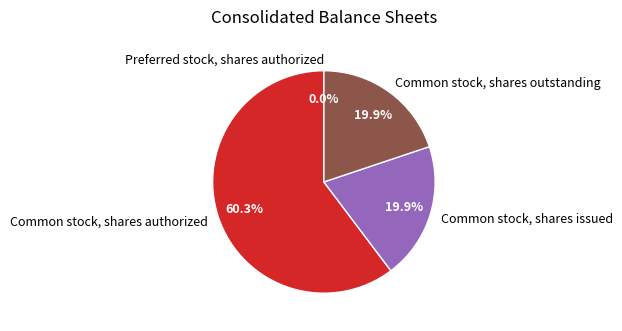

Which slice is the largest?

Common stock, shares authorized